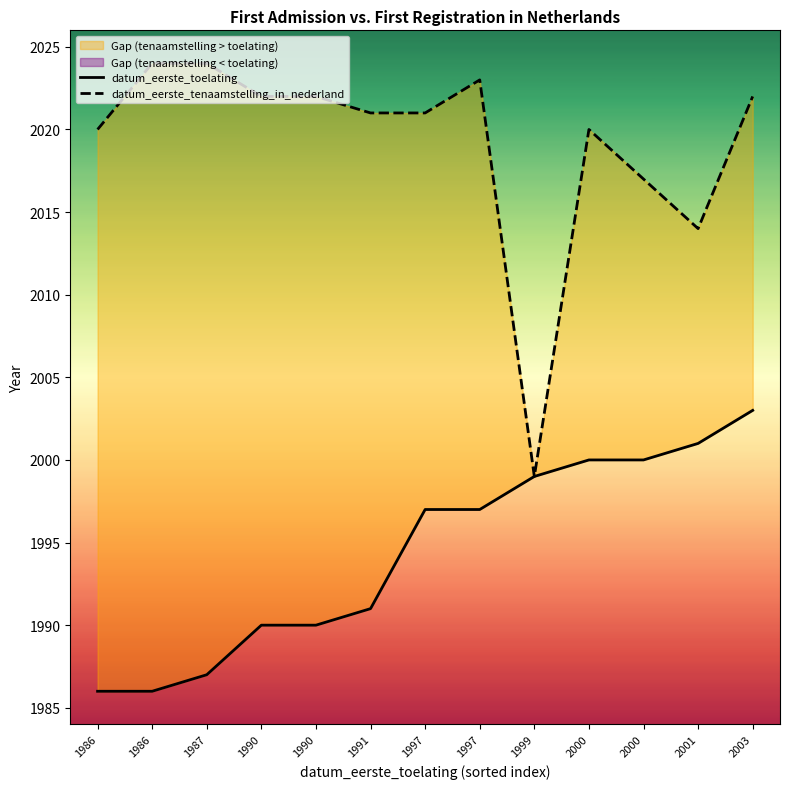

What is the total value across all series at 2000?

4020